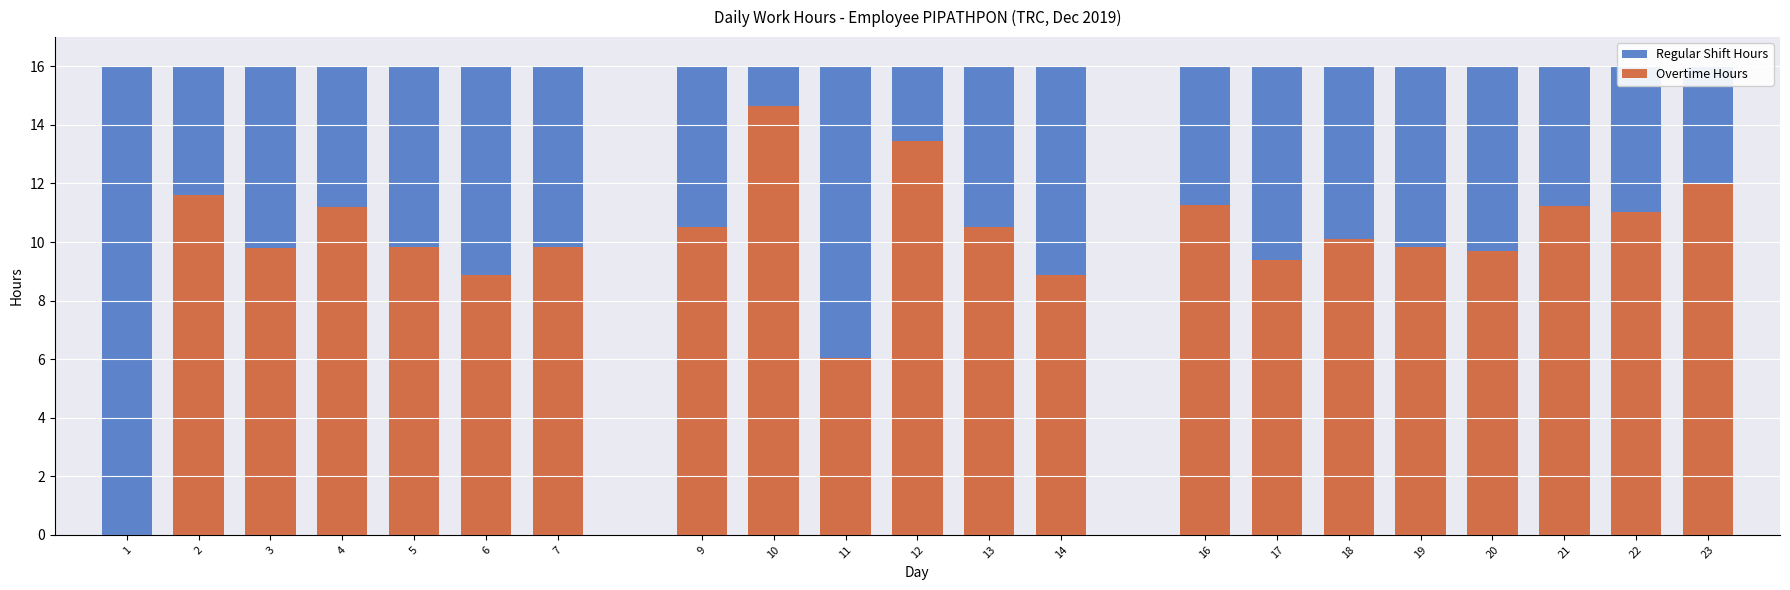

Where is Overtime Hours nearest to the value 7?

11